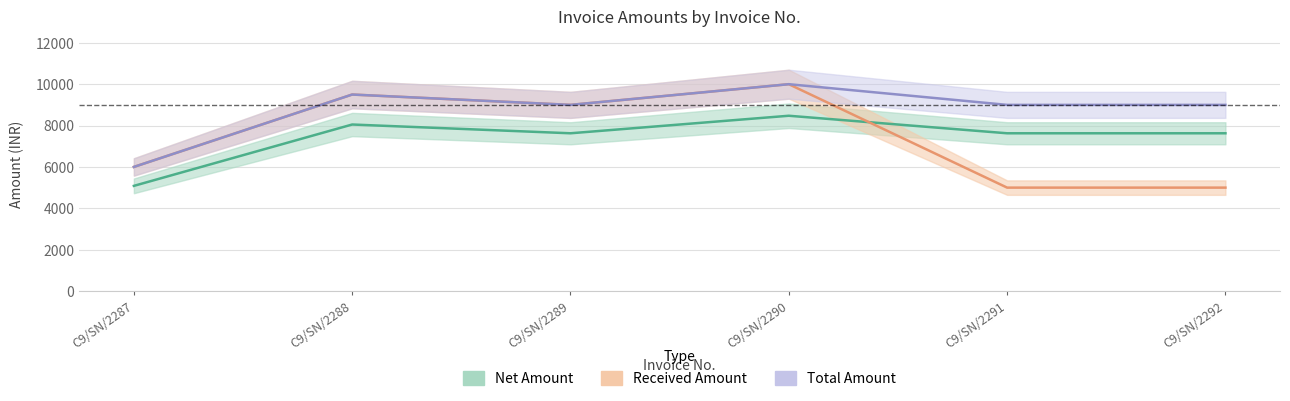

At which label does Total Amount reach its minimum?

C9/SN/2287